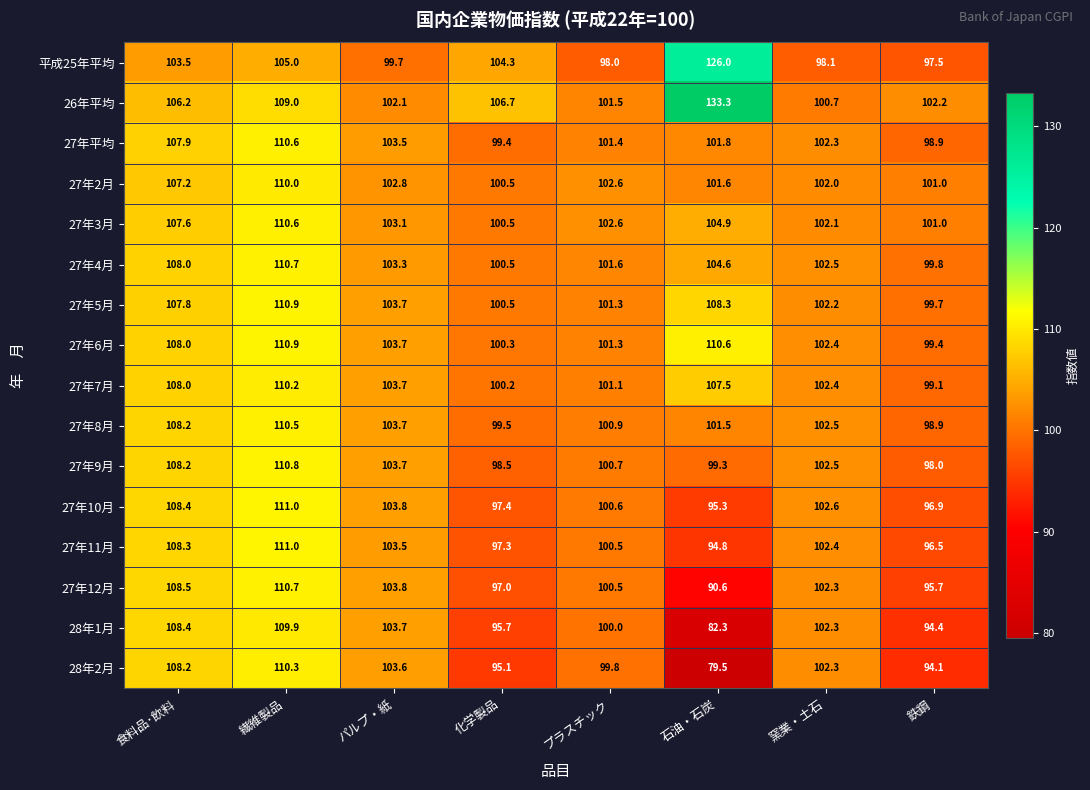

Count the number of data series in this chart.

16